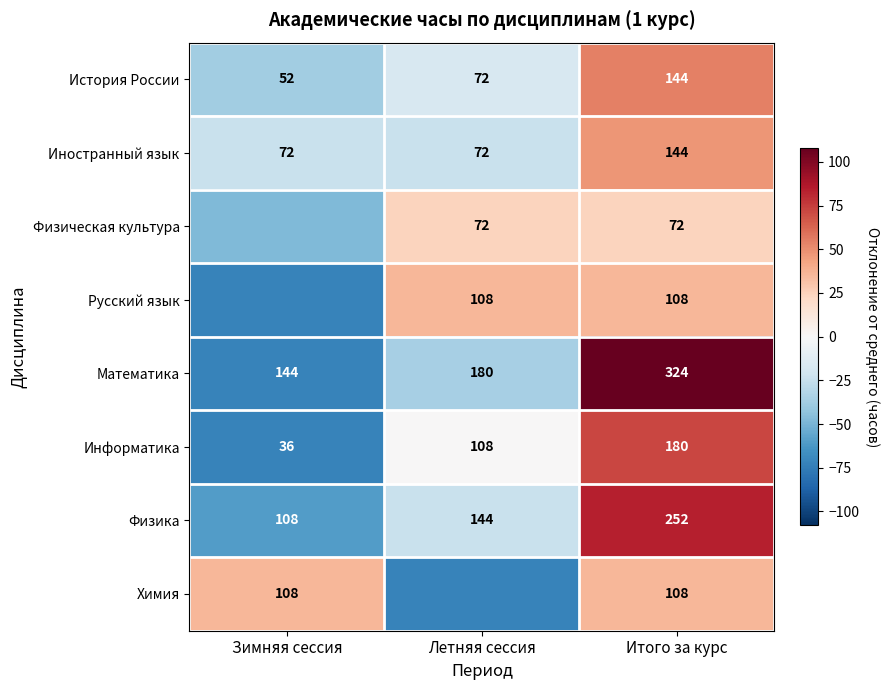

Where is Информатика nearest to the value 108?

Летняя сессия